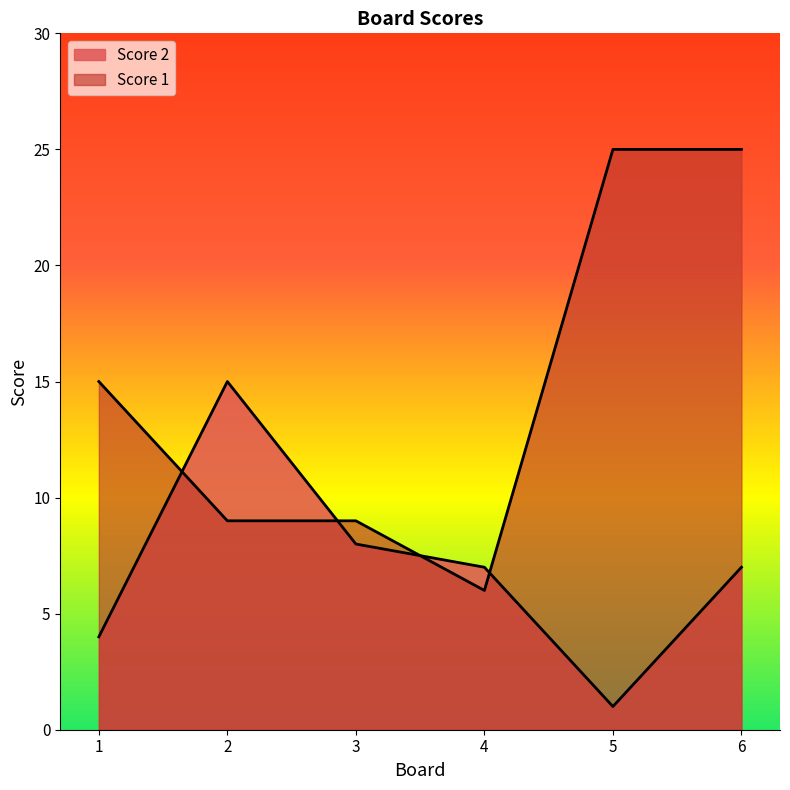

What is the smallest value displayed?

1